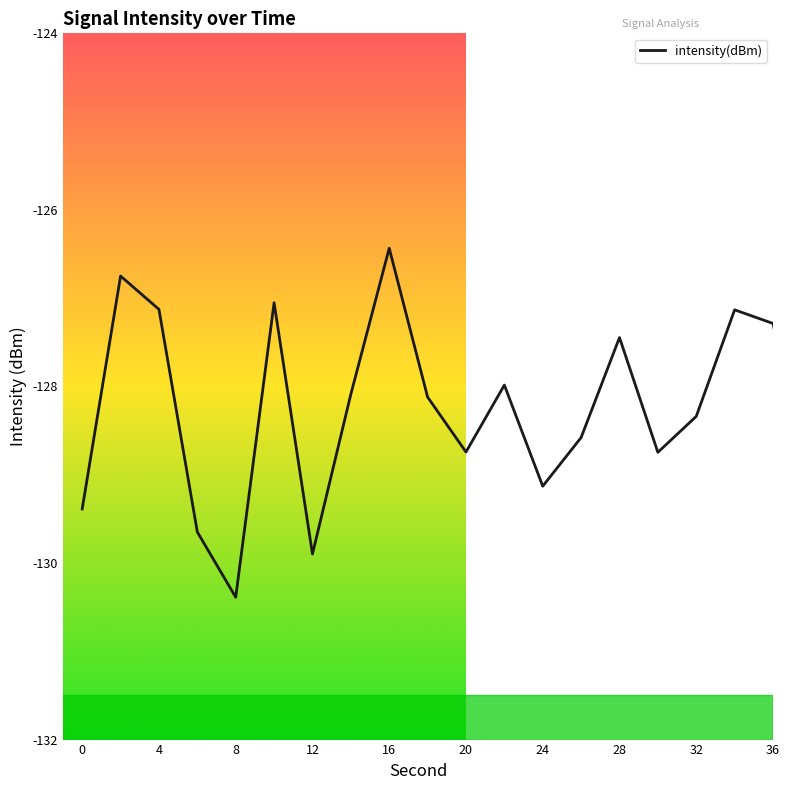

What is the difference between the maximum and minimum values?

4.0